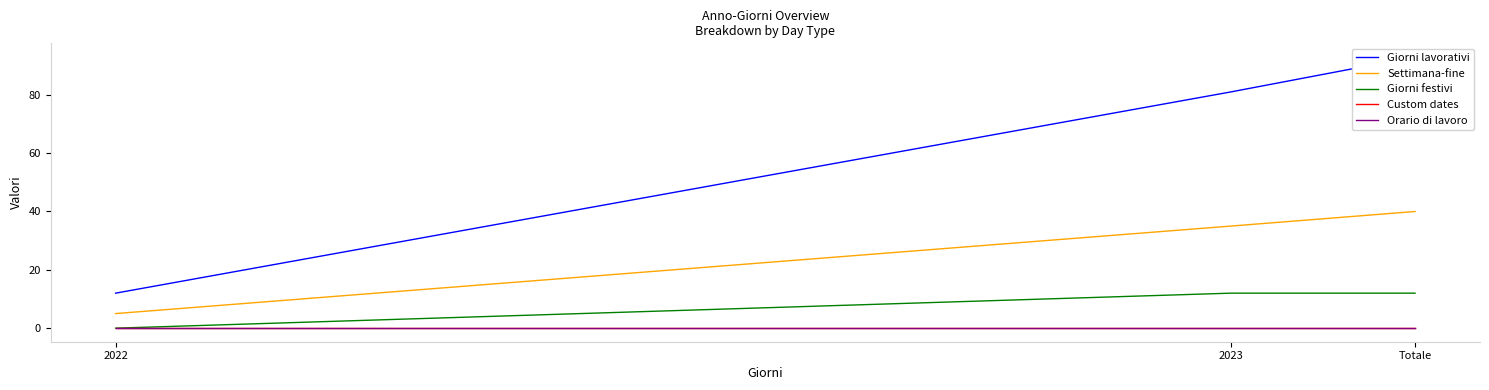

Between 2022 and 2023, which is larger?

2023